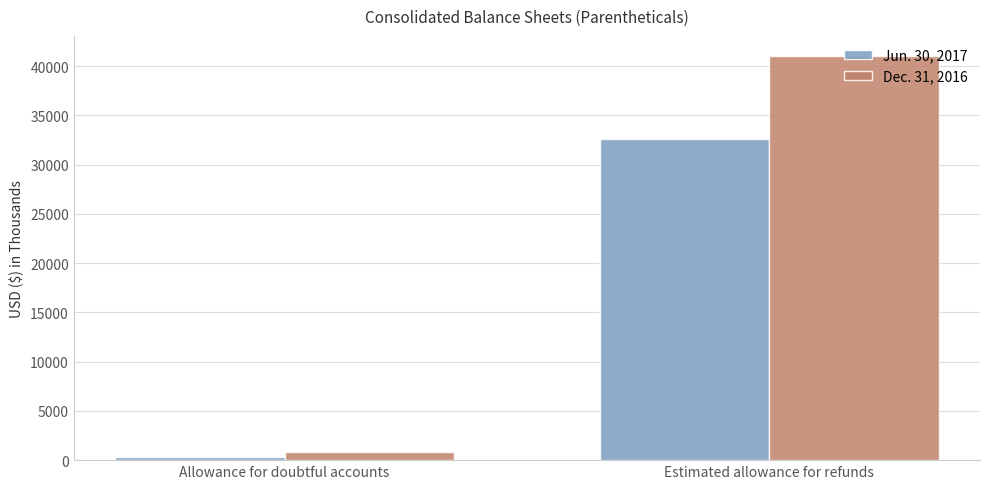

Reading left to right, transcribe all the data shown in this chart.

Jun. 30, 2017: Allowance for doubtful accounts=275	Estimated allowance for refunds=32648
Dec. 31, 2016: Allowance for doubtful accounts=851	Estimated allowance for refunds=41020